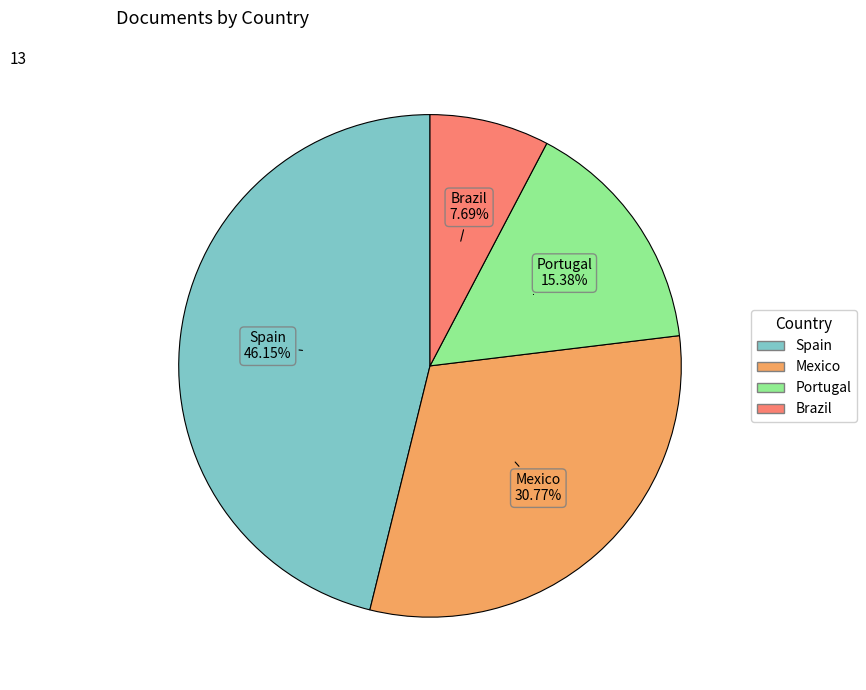

What is the ratio of the value at Portugal to the value at Spain?

0.3